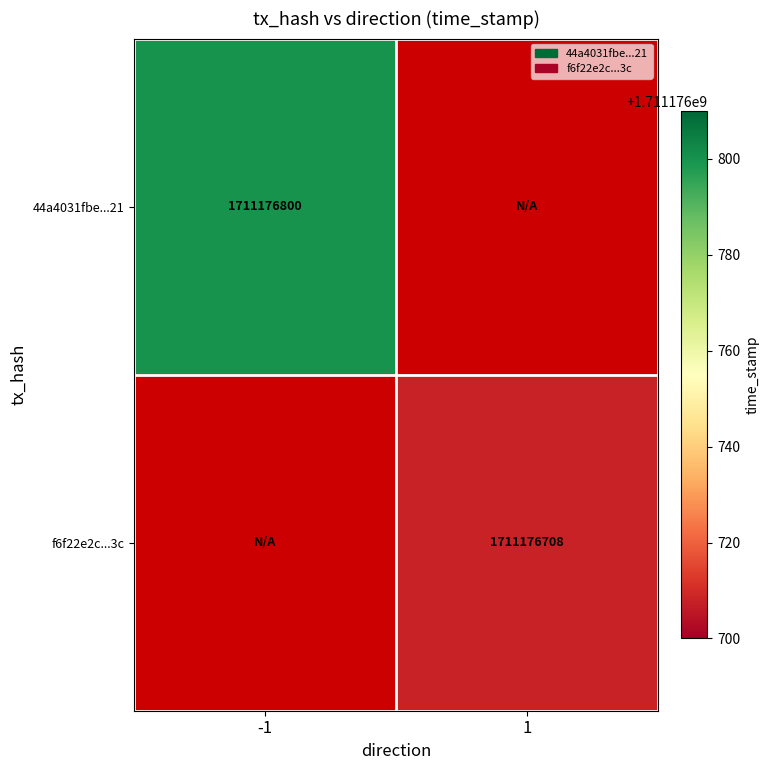

The f6f22e2c102644a56e0ba1cbaa74f7e9b96df3c series shows -1053476821 at direction_-1. True or false?

False